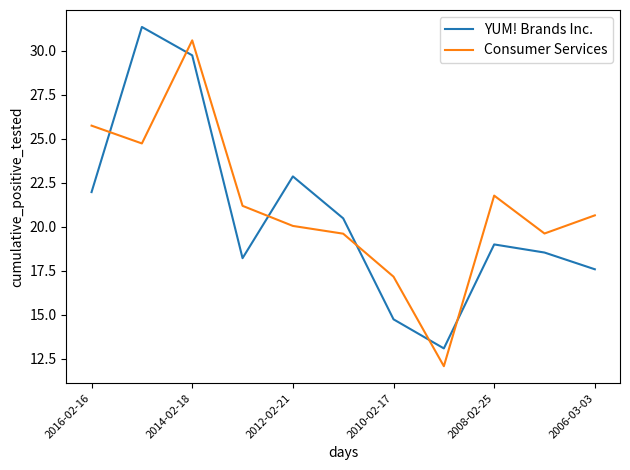

True or false: YUM! Brands Inc. and Consumer Services cross at least once.

True